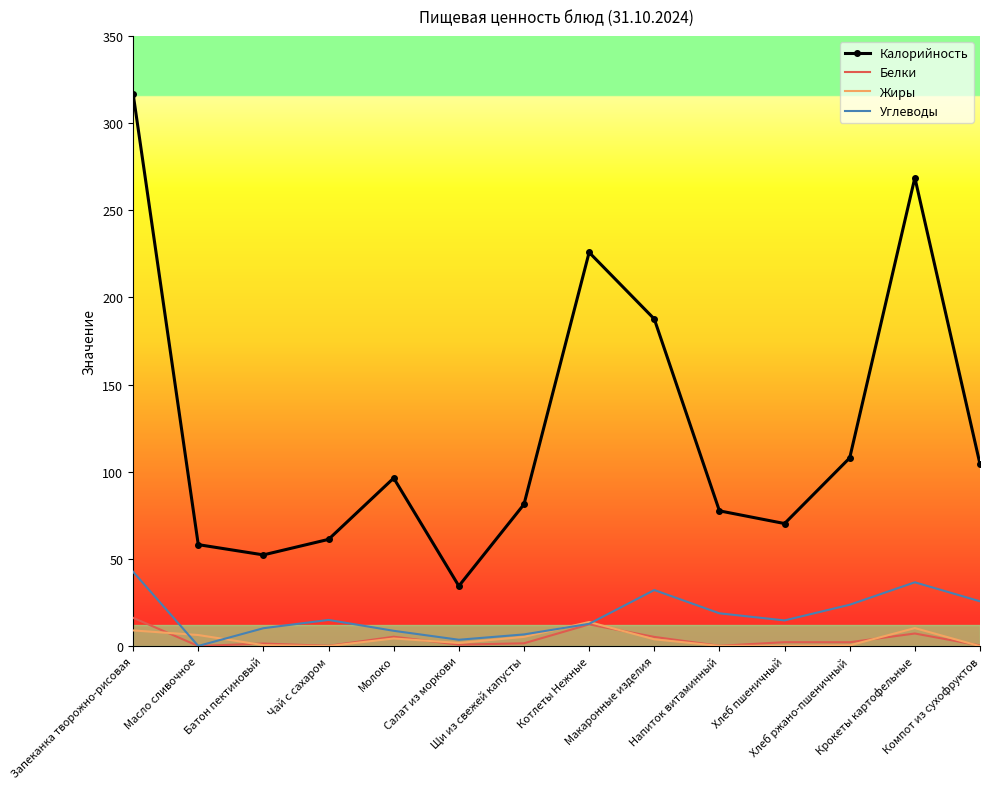

True or false: Жиры and Калорийность intersect in this chart.

False